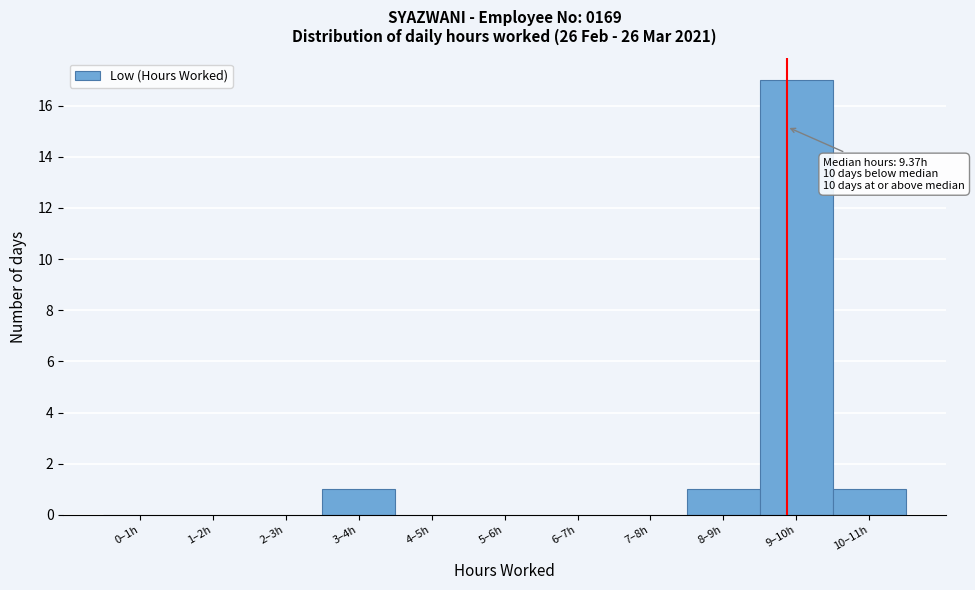

Reading right to left, list all the values displayed in this chart.

10–11h=1	9–10h=17	8–9h=1	7–8h=0	6–7h=0	5–6h=0	4–5h=0	3–4h=1	2–3h=0	1–2h=0	0–1h=0